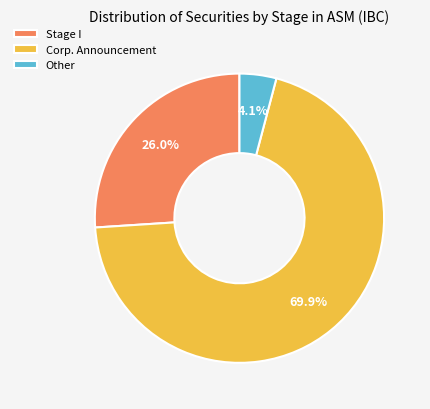

Which category has the biggest portion of the pie?

Corp. Announcement